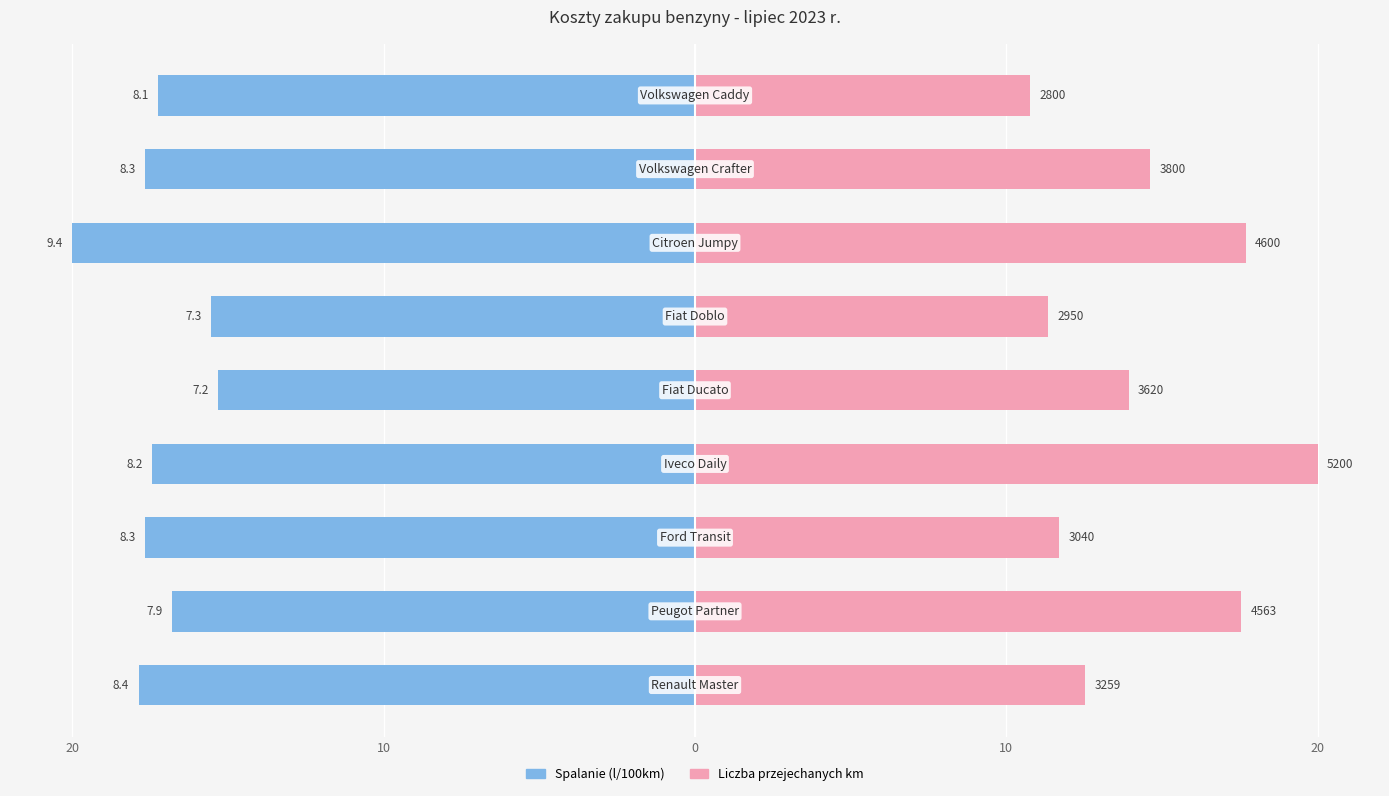

The value of Spalanie (l/100km) at 8 is -8.7. True or false?

False